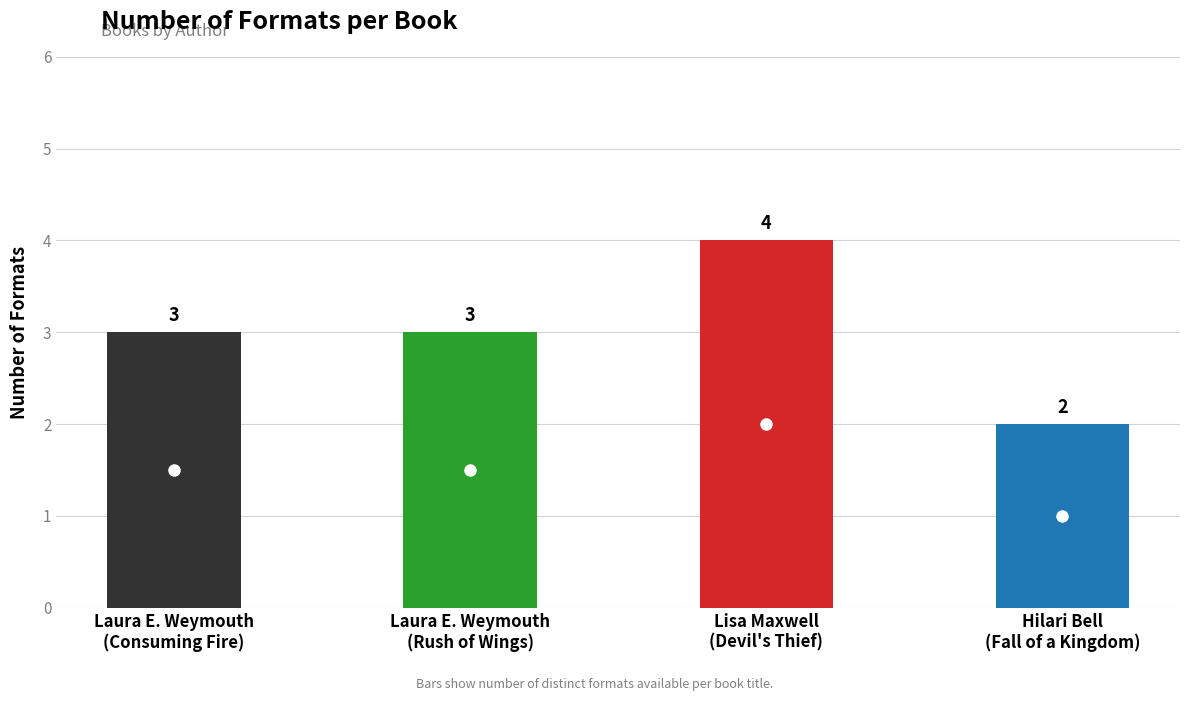

Reading left to right, list all the values displayed in this chart.

Laura E. Weymouth (Consuming Fire)=3	Laura E. Weymouth (Rush of Wings)=3	Lisa Maxwell (Devil's Thief)=4	Hilari Bell (Fall of a Kingdom)=2